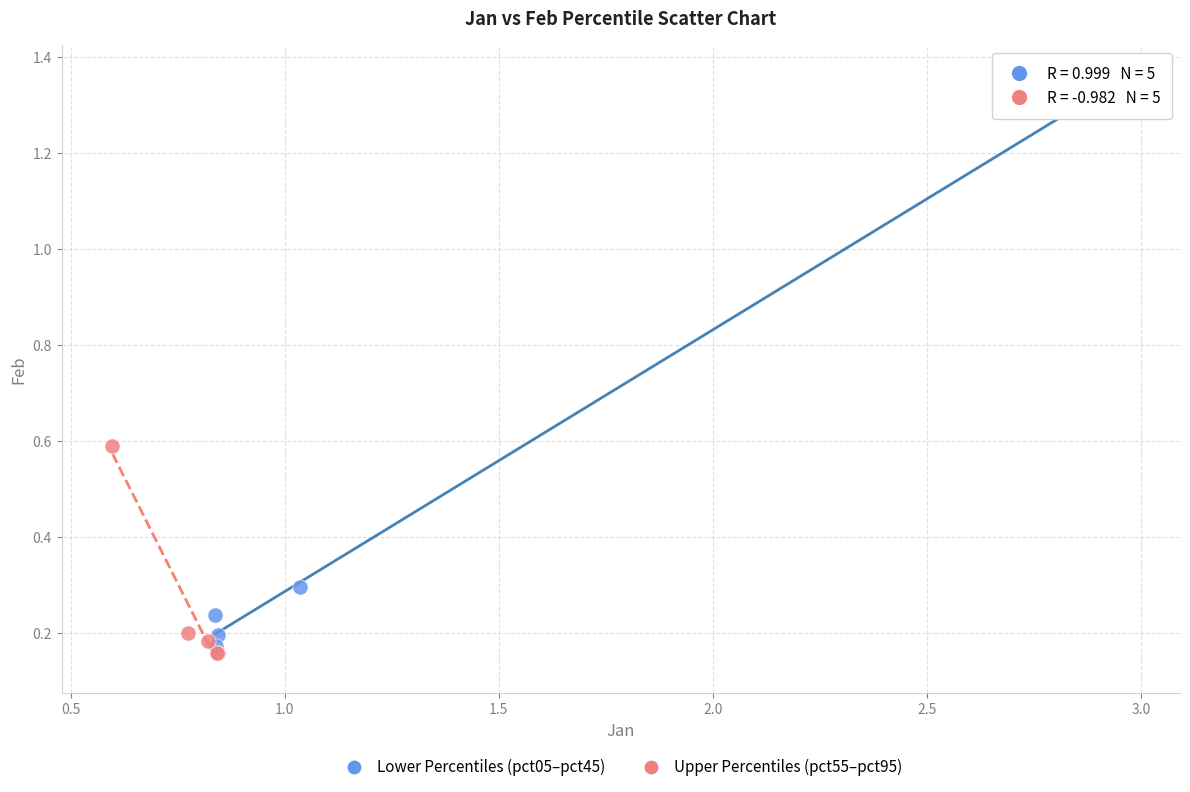

What are all the series names shown in the legend?

Lower Percentiles (pct05–pct45), Upper Percentiles (pct55–pct95)